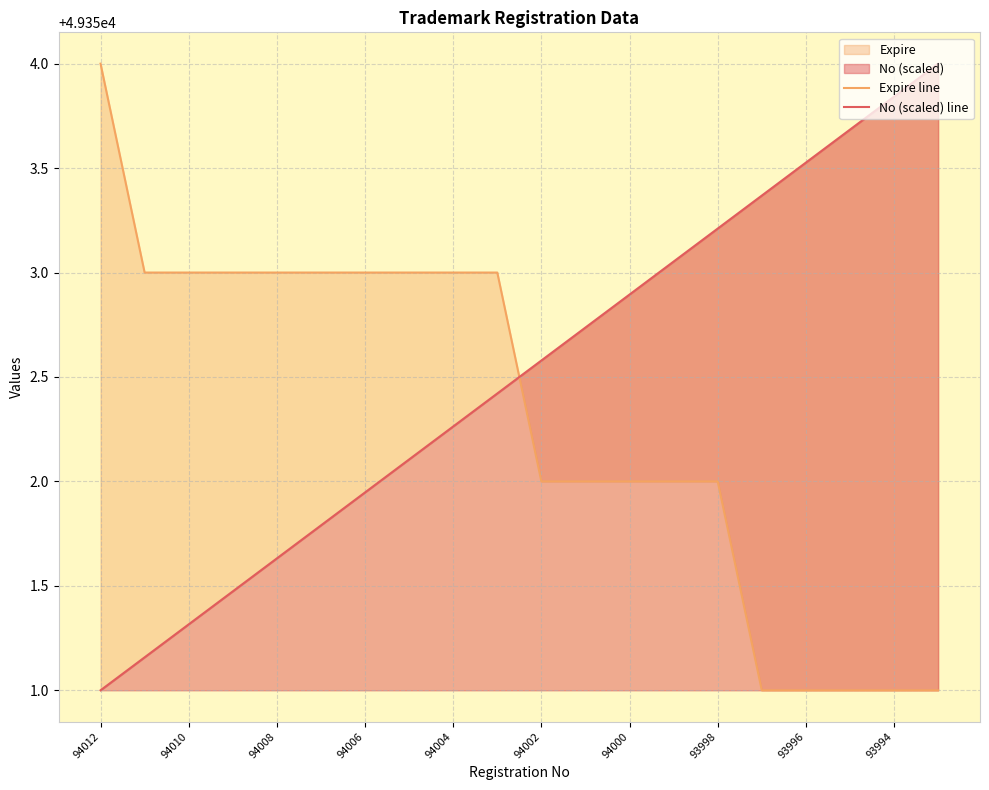

How many intersections are there between Expire line and No (scaled) line?

1